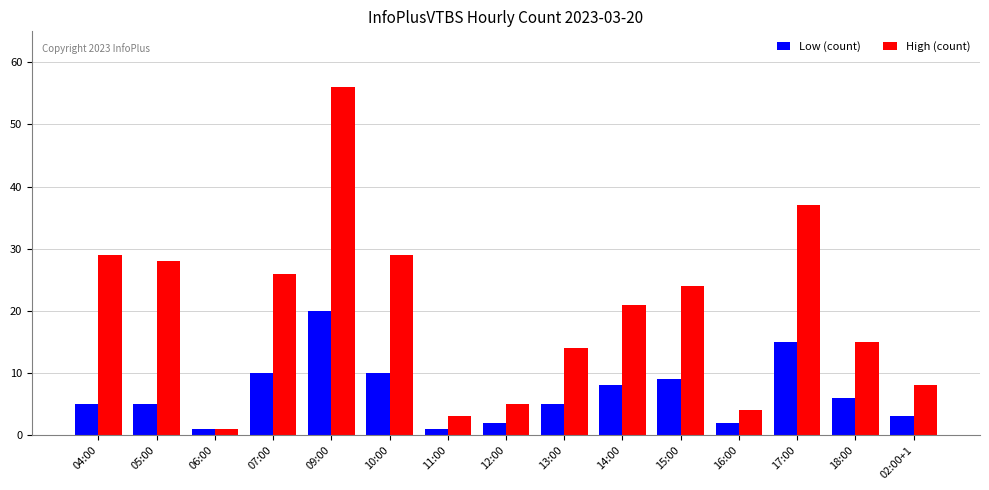

What is the label of the 12th bar from the right?

07:00